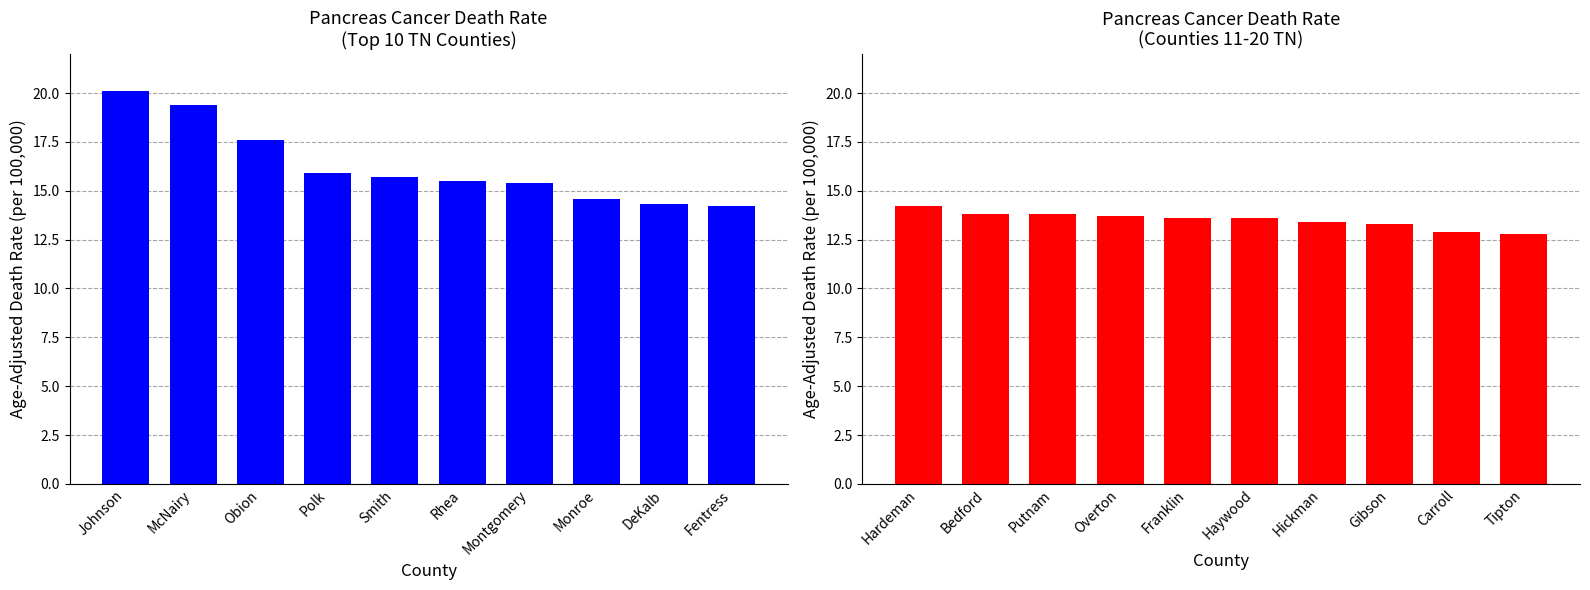

What is the sum of all Age-Adjusted Death Rate (Left) values?

162.7